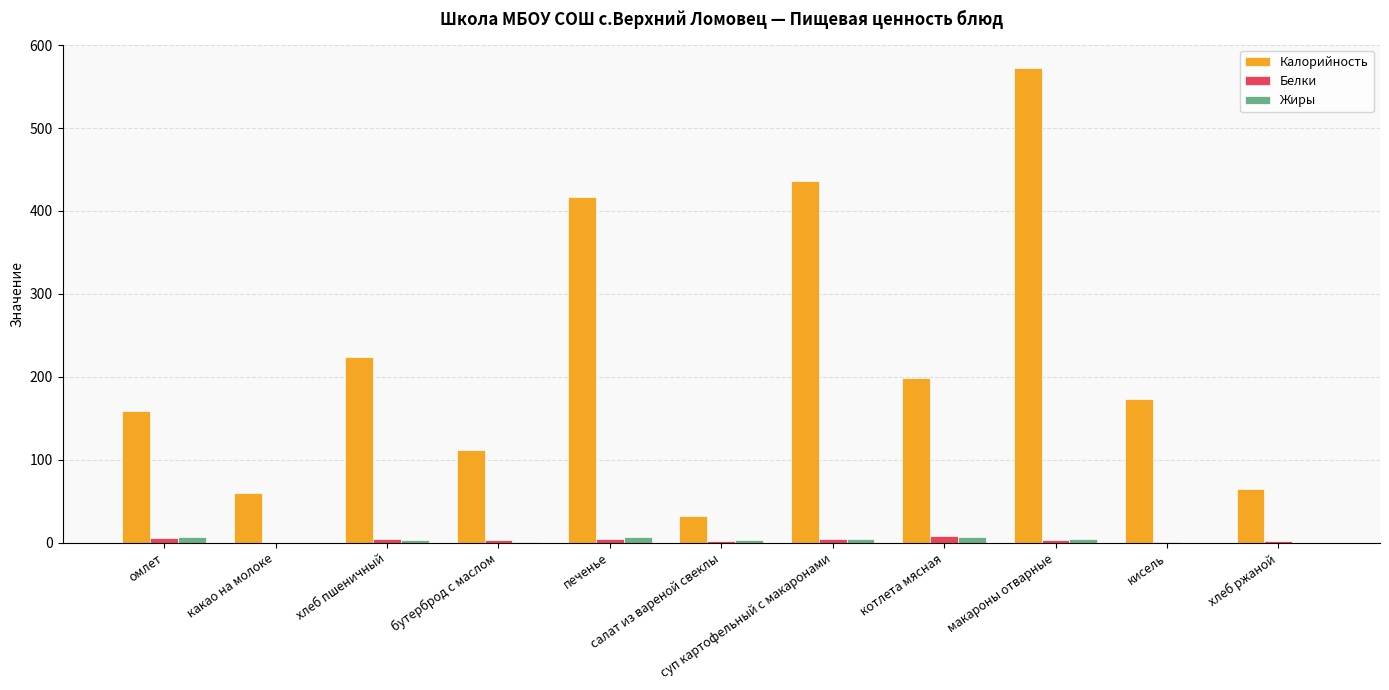

What is the sum of all Калорийность values?

2448.8